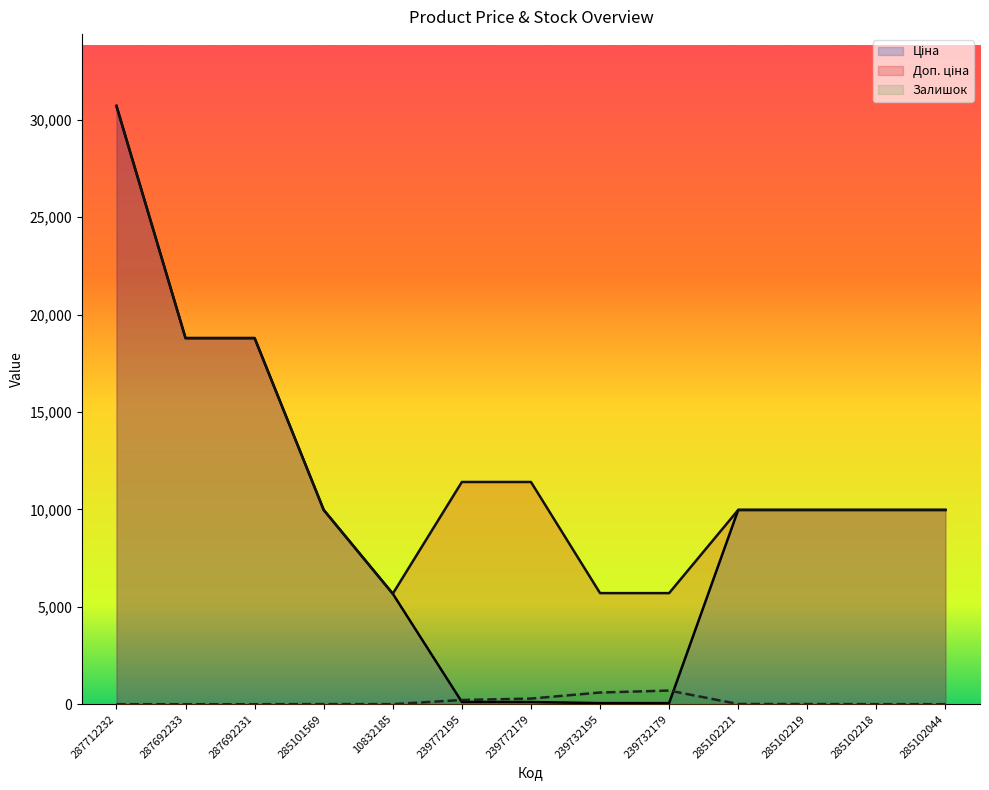

What is the total value across all series at 287712232?

61434.3